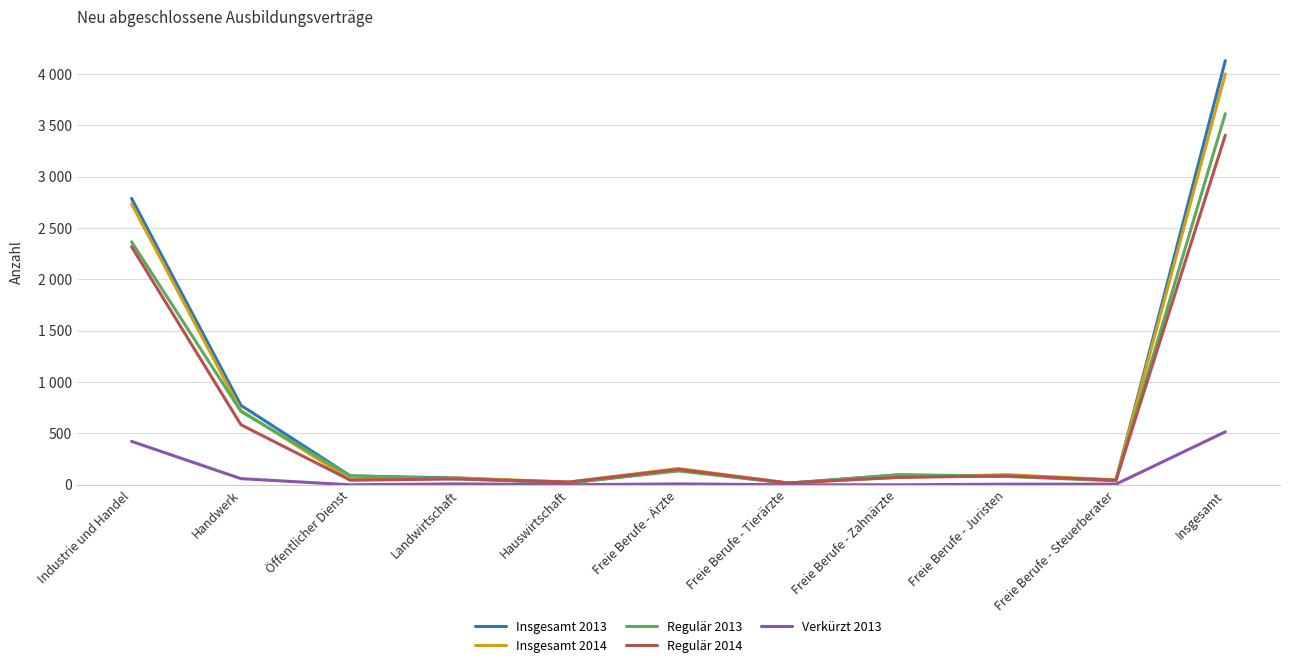

Does the chart have visible grid lines?

Yes